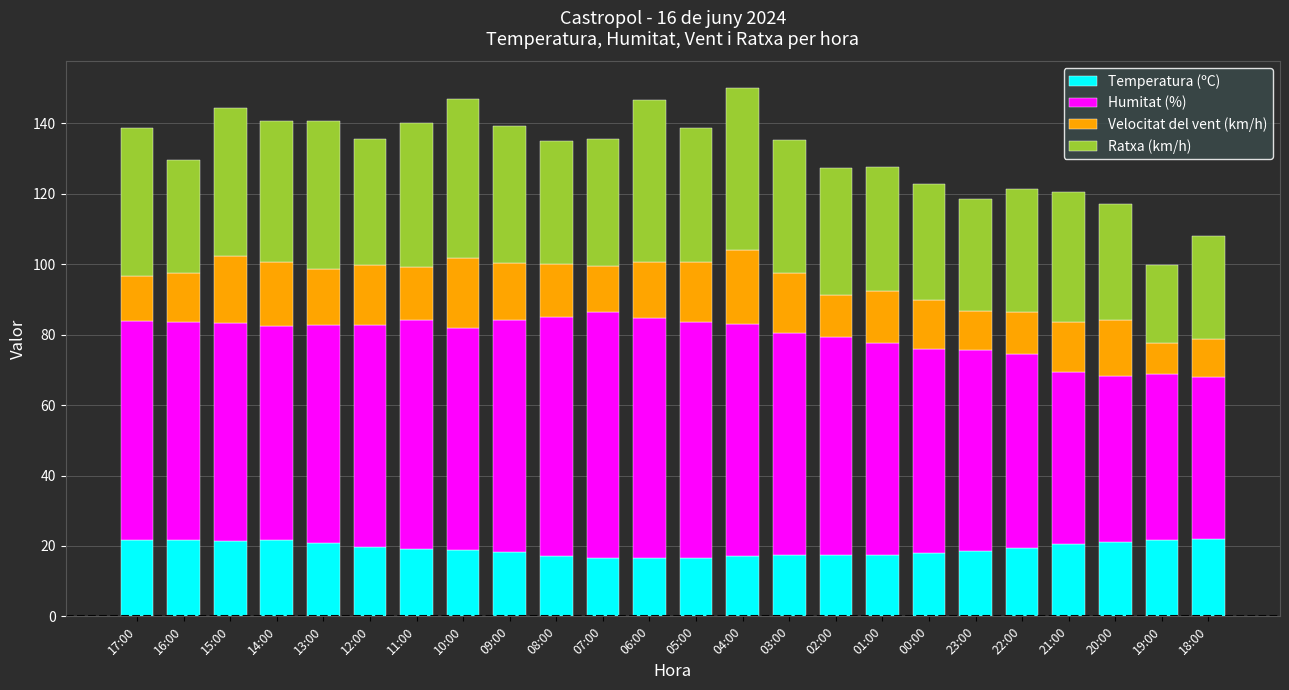

What is the highest value of the Temperatura (ºC) series?

21.9